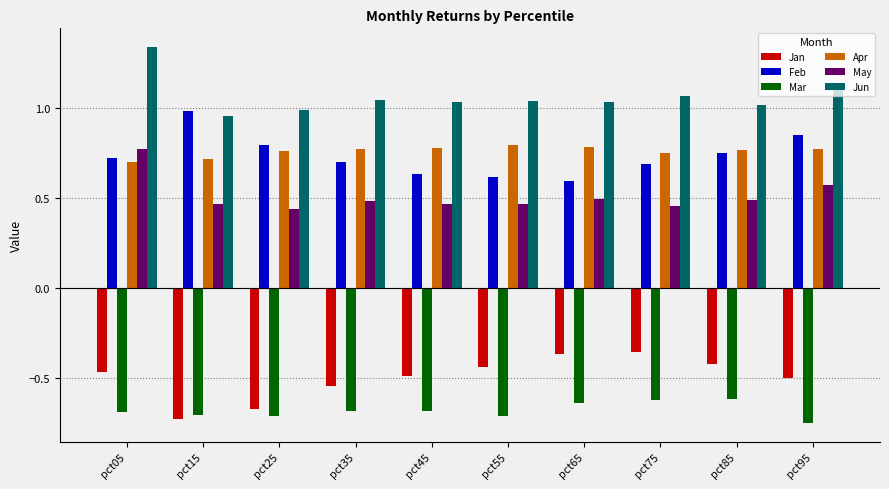

The Feb series shows 1.4 at pct95. True or false?

False